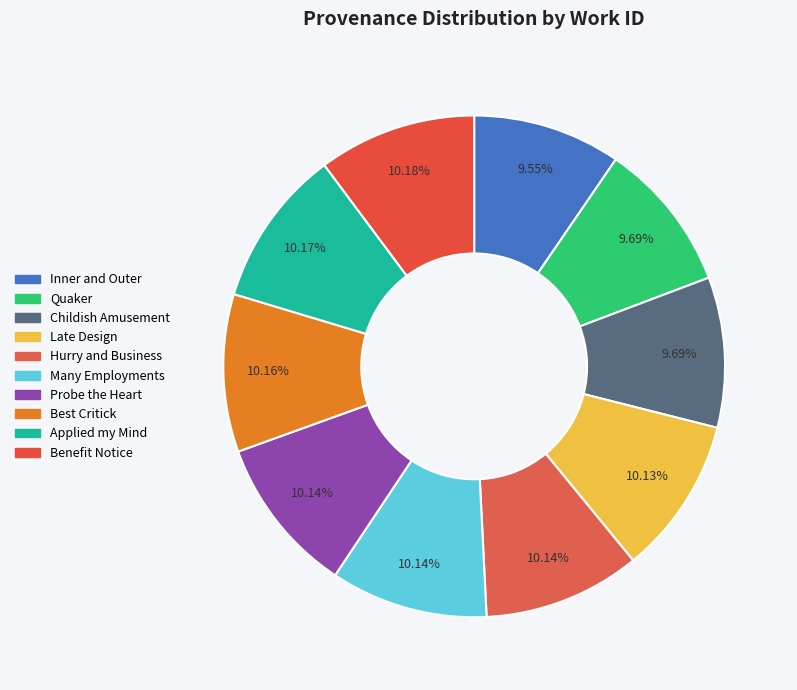

Count the number of slices in the pie.

10